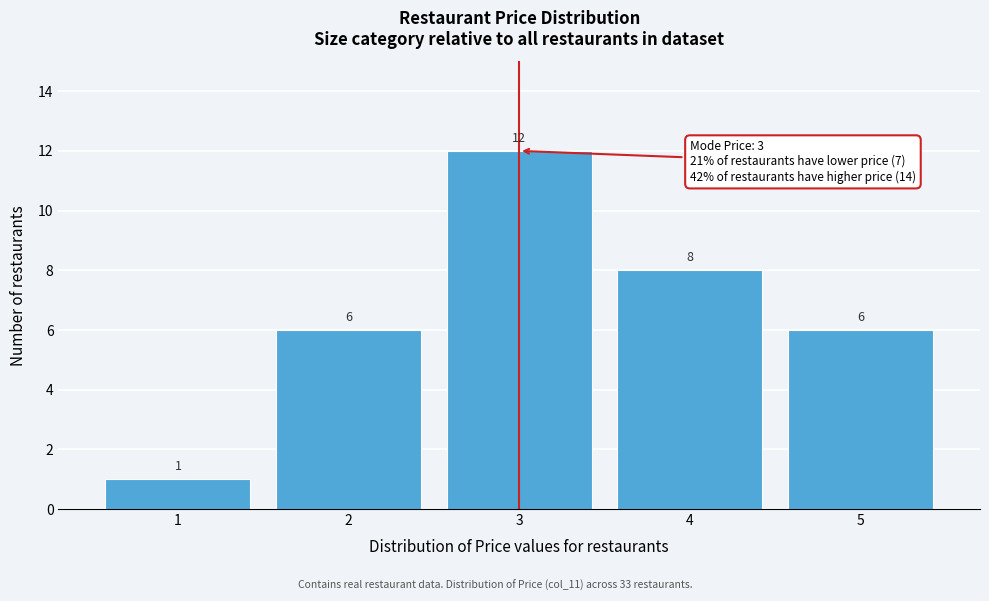

Reading left to right, transcribe all the data shown in this chart.

1	6	12	8	6